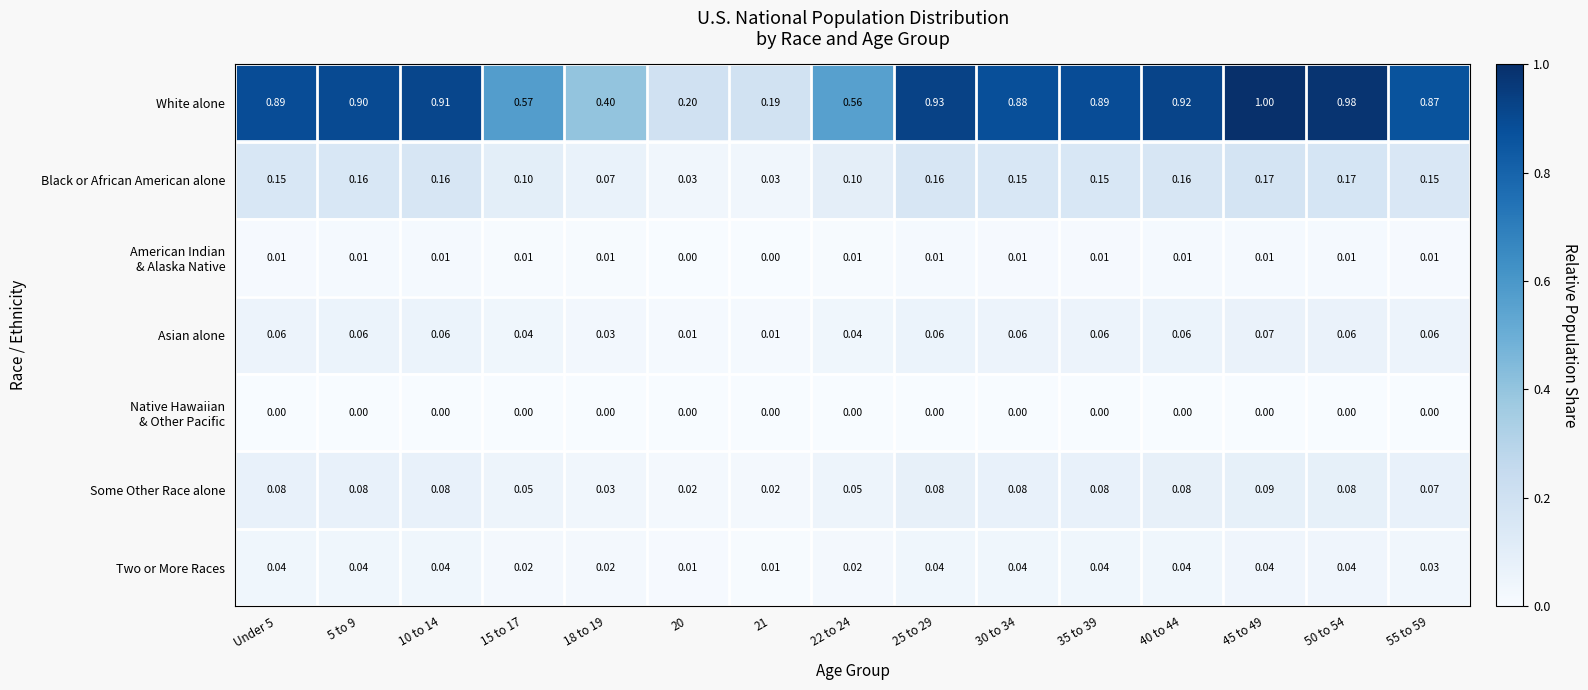

Between 5 to 9 and 55 to 59, which series saw the biggest shift?

White alone